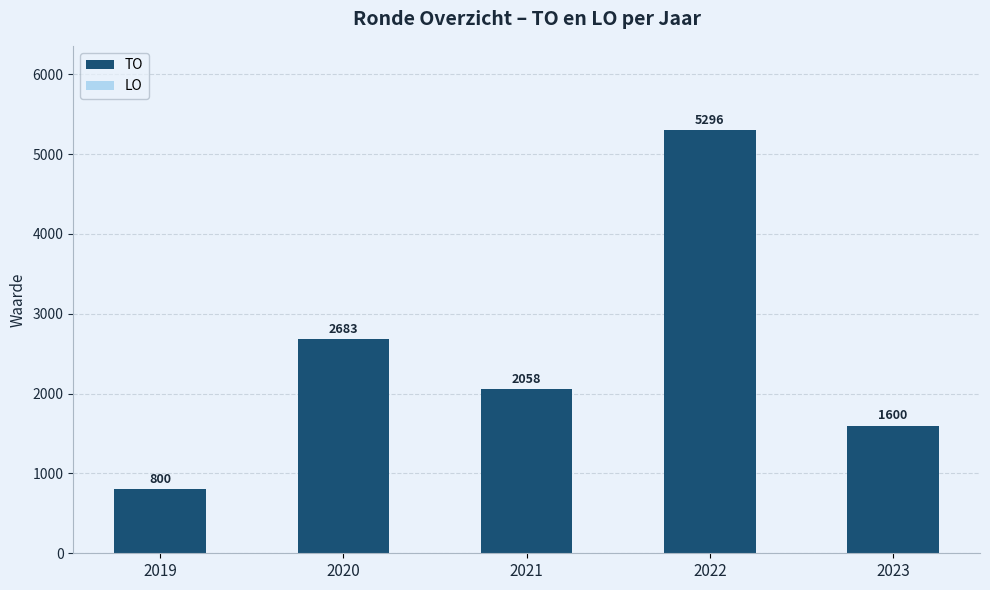

Which has a higher value, 2023 or 2020?

2020